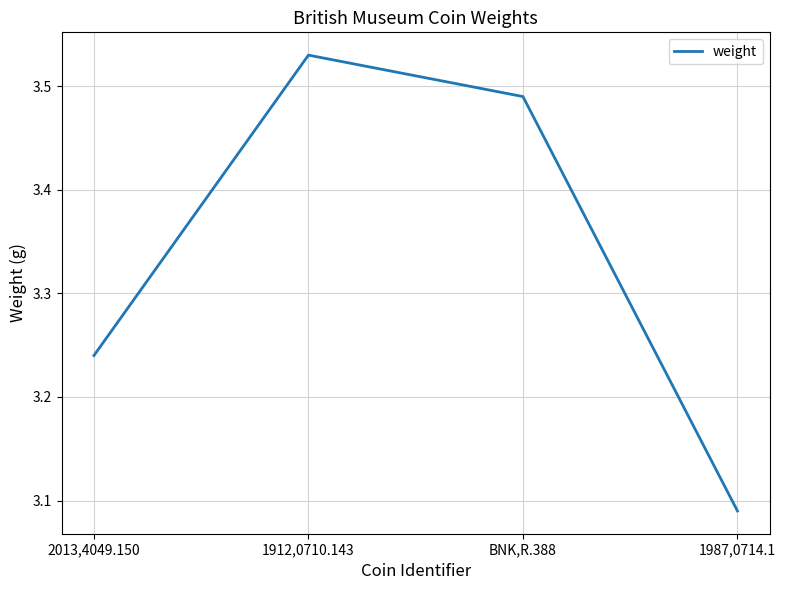

Which label corresponds to the smallest value in the chart?

1987,0714.1